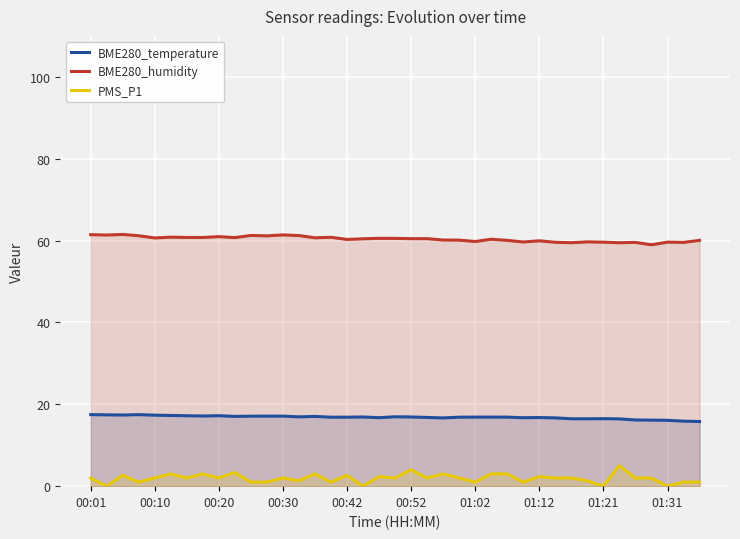

Reading left to right, extract all data points from this chart.

BME280_temperature: 17.5	17.4	17.4	17.5	17.3	17.3	17.2	17.1	17.2	17.0	17.1	17.1	17.1	16.9	17.0	16.9	16.9	16.9	16.7	16.9	16.9	16.8	16.7	16.9	16.9	16.9	16.9	16.7	16.8	16.7	16.5	16.5	16.5	16.4	16.2	16.1	16.1	15.9	15.8
BME280_humidity: 61.4	61.4	61.5	61.2	60.6	60.8	60.8	60.8	61.0	60.7	61.2	61.1	61.4	61.2	60.7	60.8	60.3	60.4	60.5	60.5	60.5	60.5	60.1	60.1	59.8	60.3	60.0	59.6	59.9	59.6	59.5	59.7	59.6	59.5	59.5	59.0	59.6	59.5	60.0
PMS_P1: 2.0	0.0	2.7	1.0	2.0	3.0	2.0	3.0	2.0	3.3	1.0	1.0	2.0	1.3	3.0	1.0	2.7	0.0	2.3	2.0	4.0	2.0	3.0	2.0	1.0	3.0	3.0	1.0	2.3	2.0	2.0	1.3	0.0	5.0	2.0	2.0	0.0	1.0	1.0